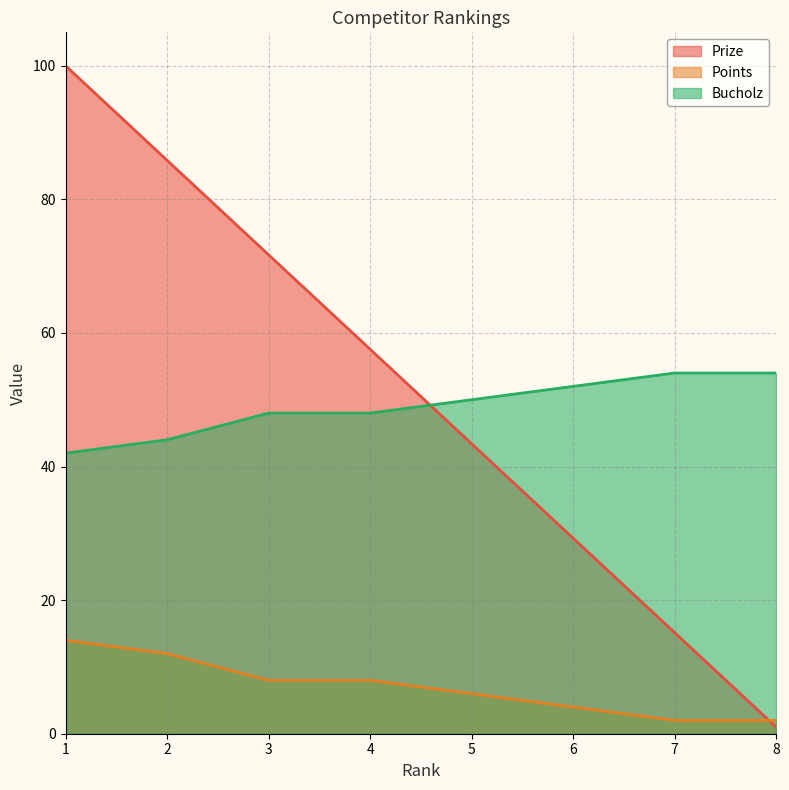

Which series has the largest total across all categories?

Prize